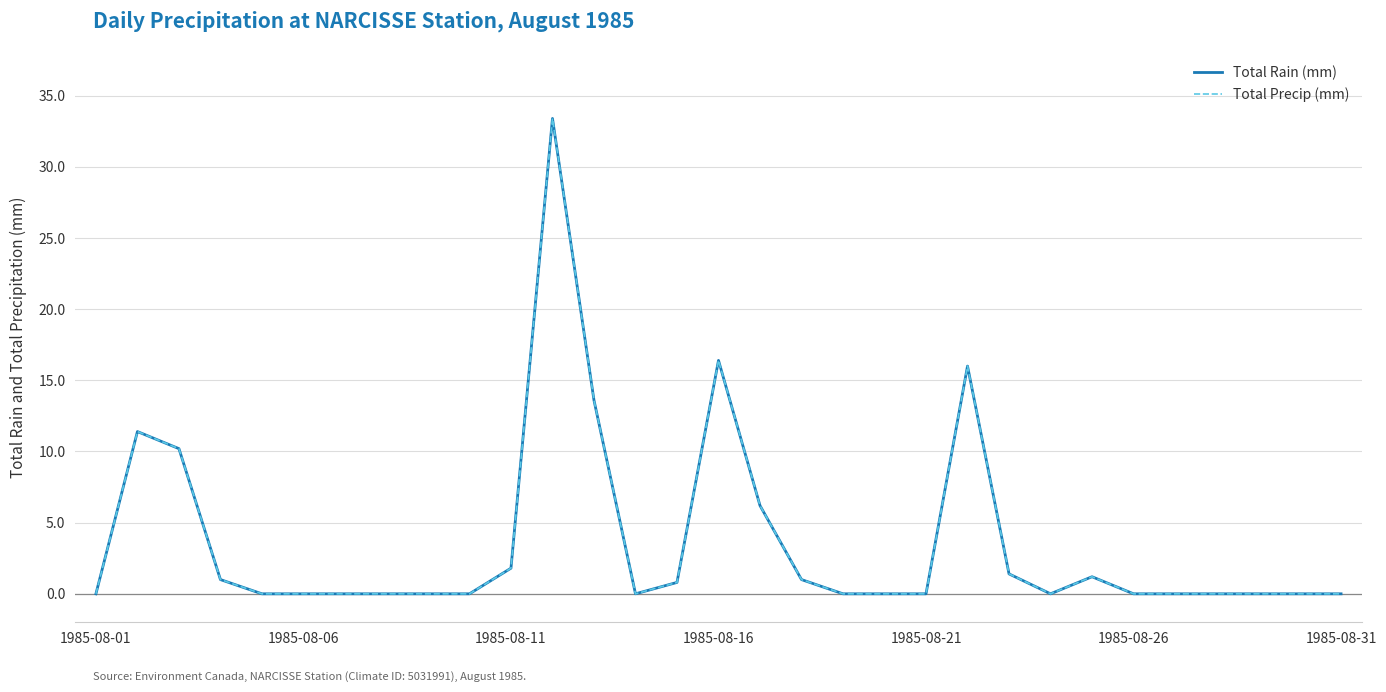

True or false: Total Precip (mm) and Total Rain (mm) intersect in this chart.

False